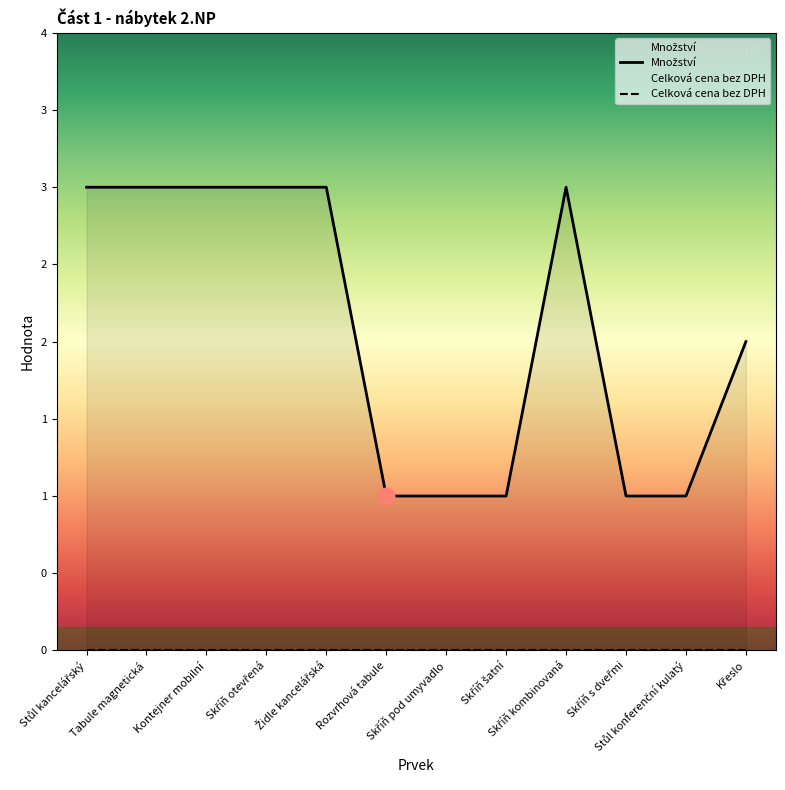

How many lines are shown in the chart?

2